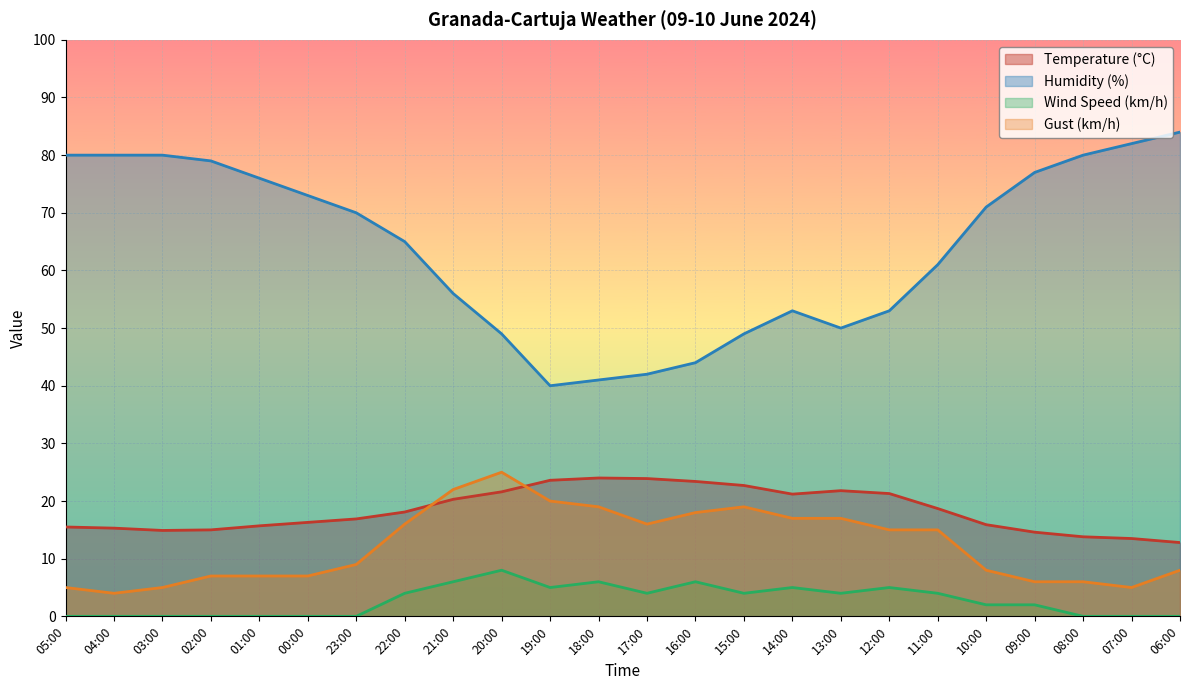

What is the difference between the second highest and minimum values in the Humidity (%) series?

42.0